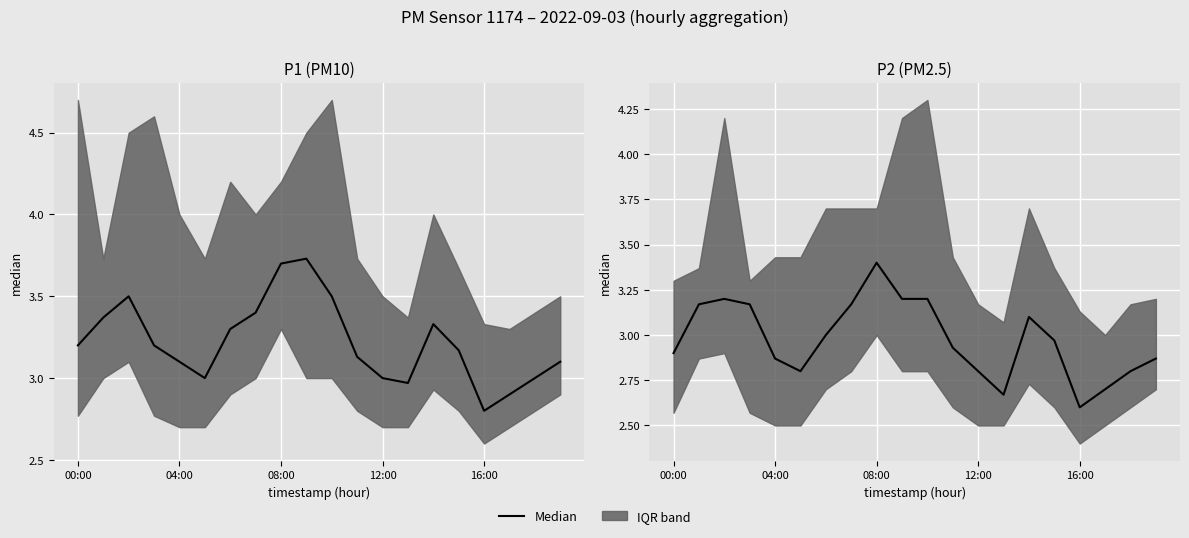

True or false: there are more than 0 points higher than both neighbors.

True